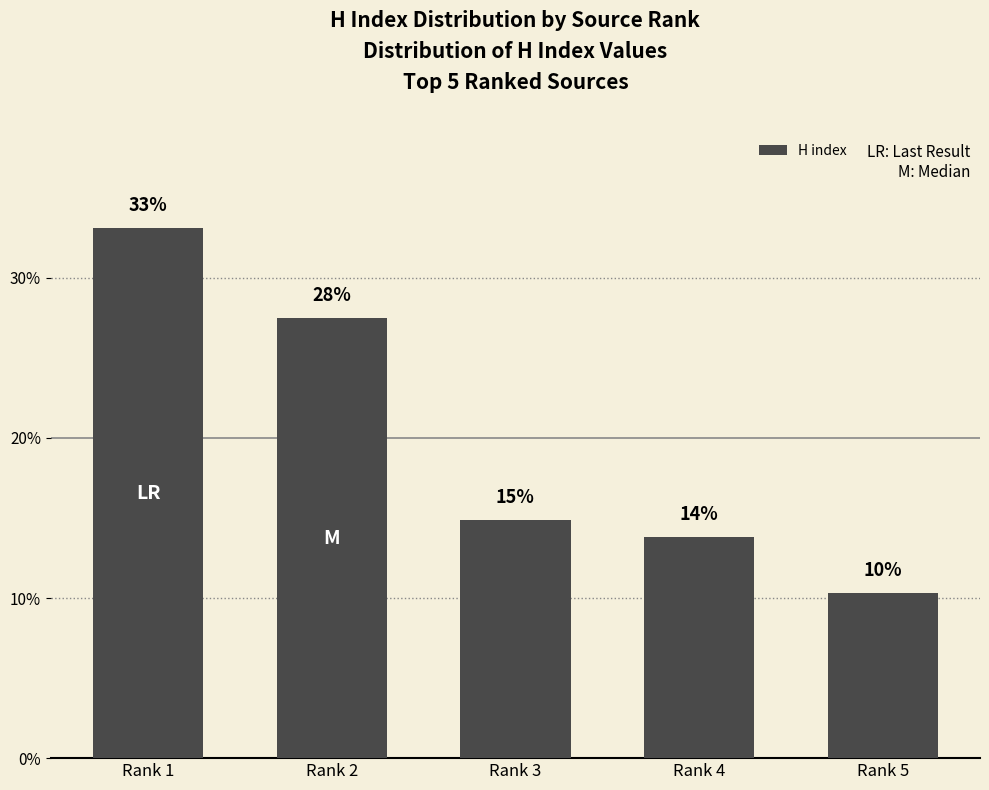

What is the change in value from Rank 1 to Rank 5?

-228